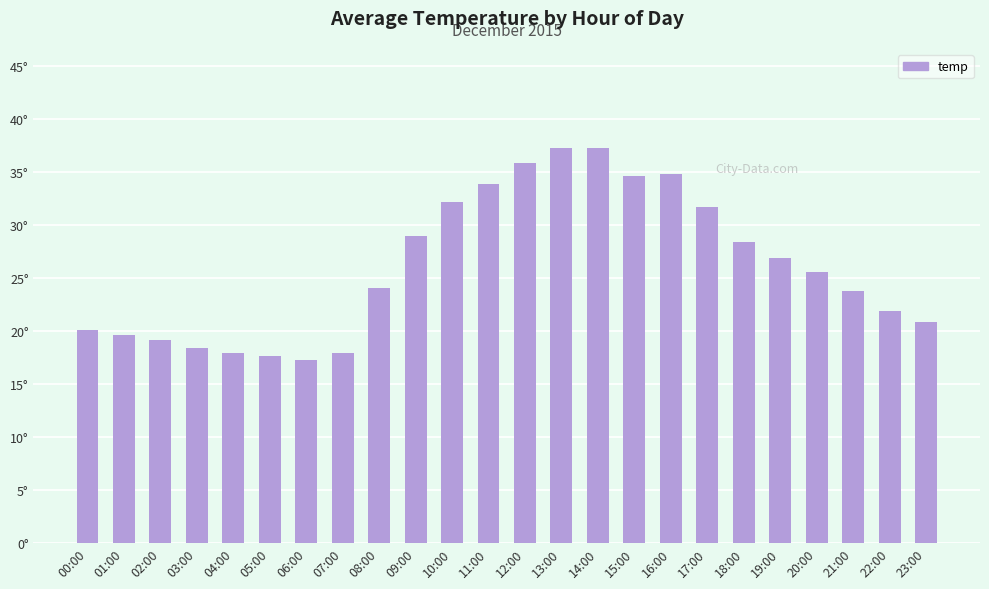

What is the difference between the maximum and minimum values?

20.1